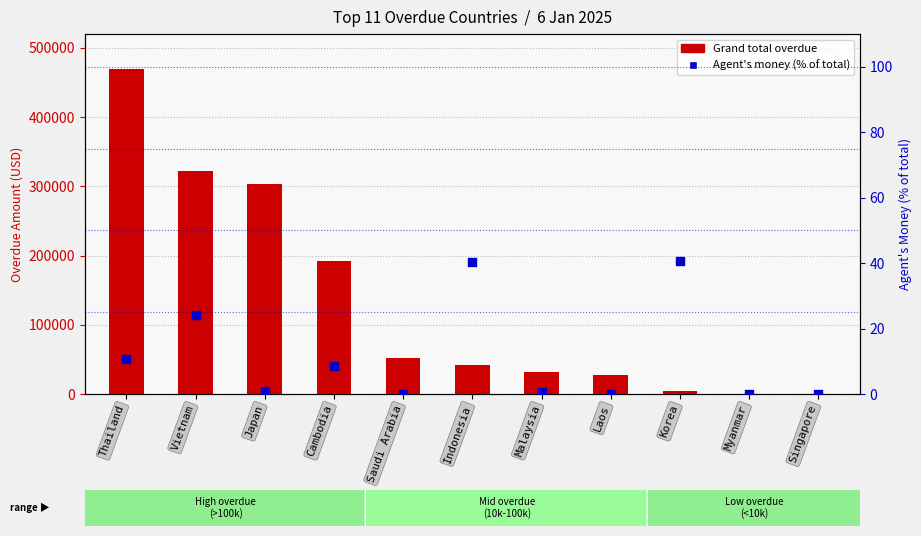

At how many categories does at least one series exceed 343484?

1